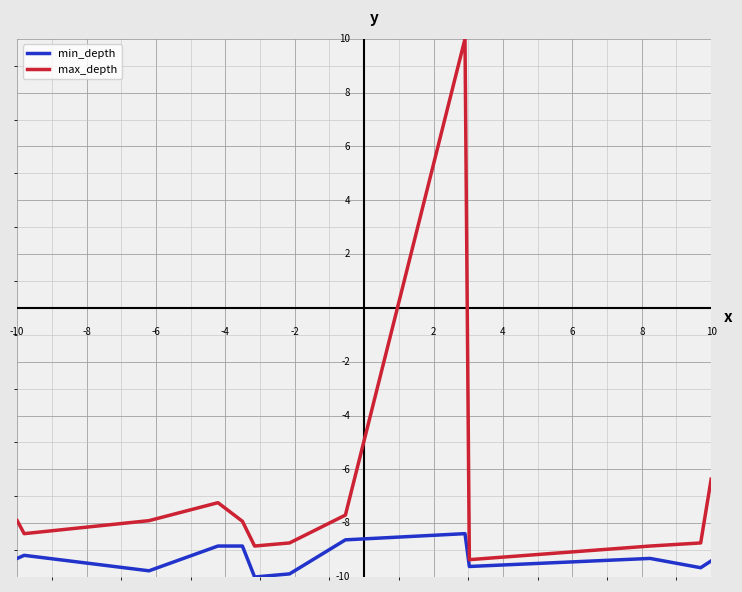

List the series in order of their peak value, highest first.

max_depth, min_depth